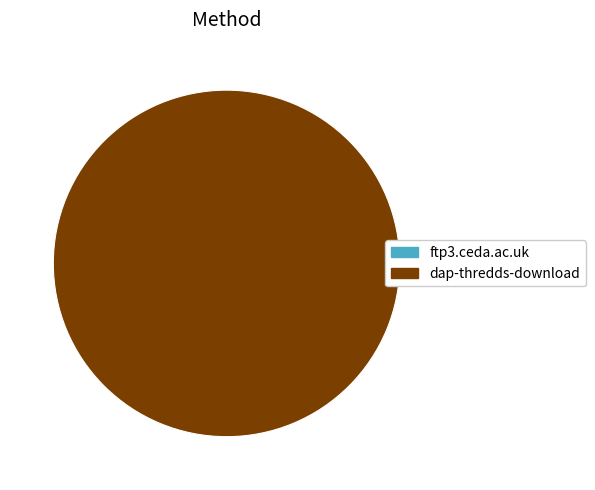

Is ftp3.ceda.ac.uk the majority of the pie?

Yes